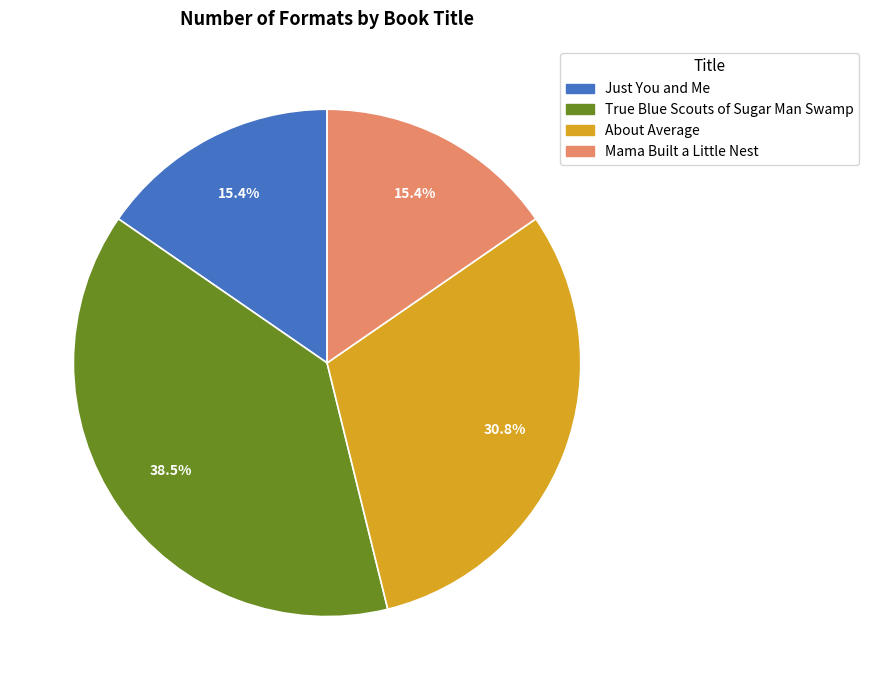

To the nearest percent, what portion does Mama Built a Little Nest represent?

15%